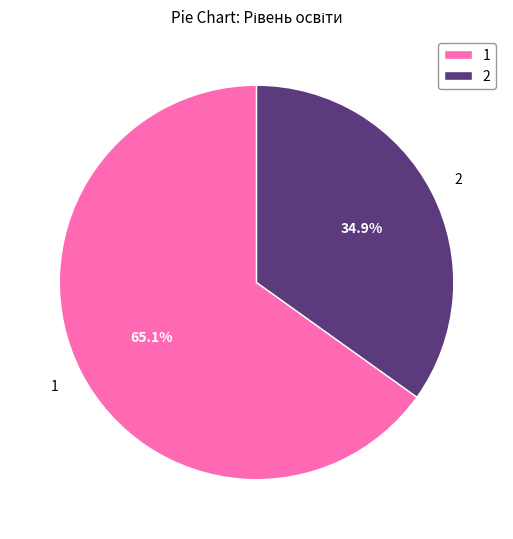

Is the sum of 1 and 2 greater than half?

Yes